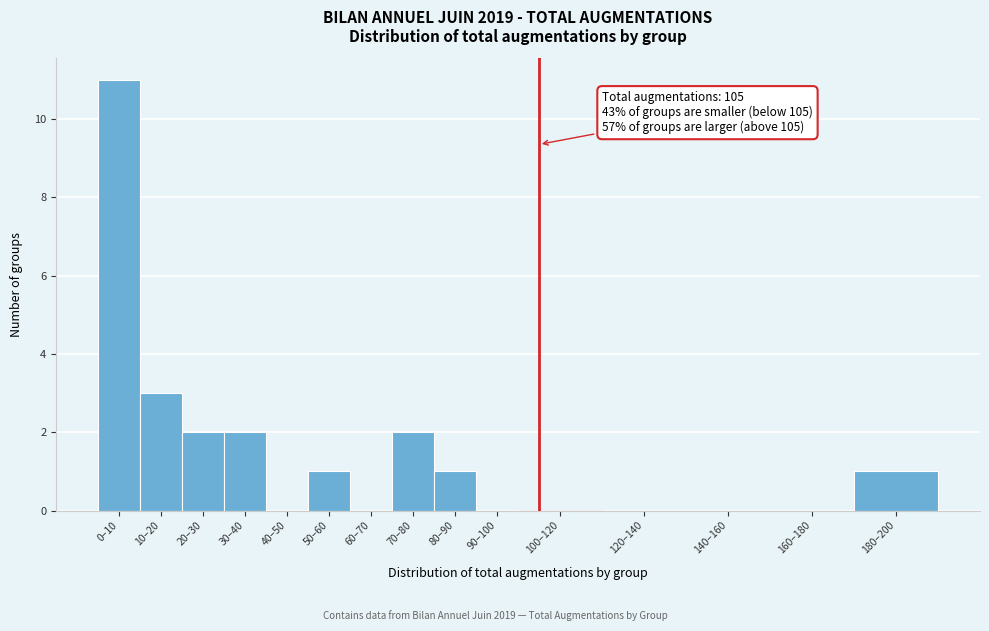

Reading left to right, what are all the values shown in this chart?

0–10=11	10–20=3	20–30=2	30–40=2	40–50=0	50–60=1	60–70=0	70–80=2	80–90=1	90–100=0	100–120=0	120–140=0	140–160=0	160–180=0	180–200=1